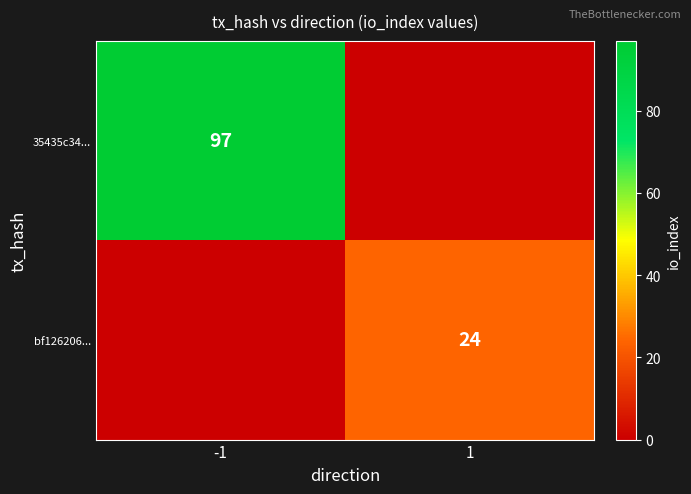

The value of bf126206... at 1 is 13. True or false?

False